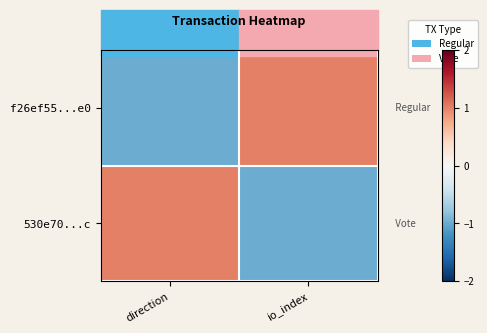

Reading left to right, what are all the values shown in this chart?

f26ef55...e0: direction=-1	io_index=1
530e70...c: direction=1	io_index=-1